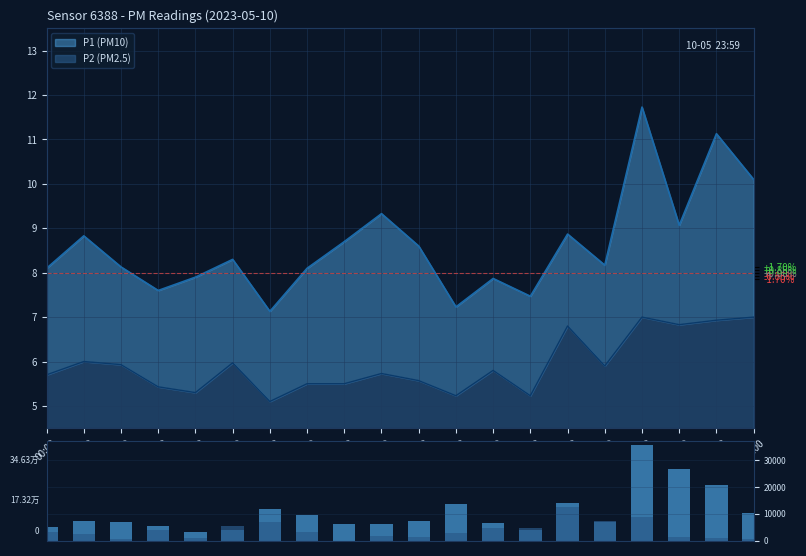

Are the bars horizontal?

No